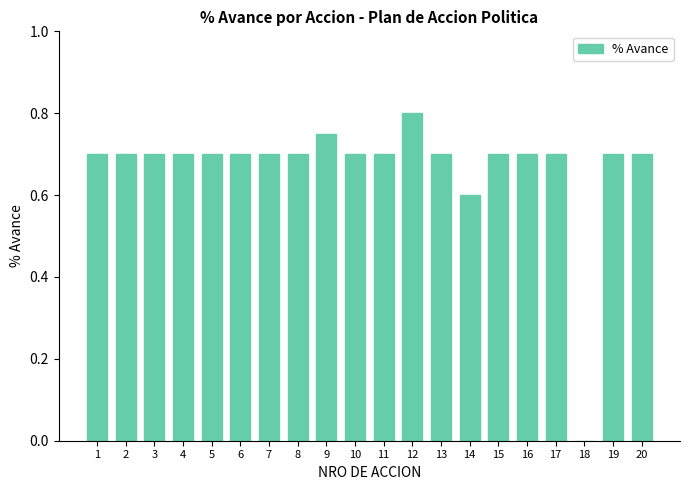

What is the sum of the values at 3 and 14?

1.3